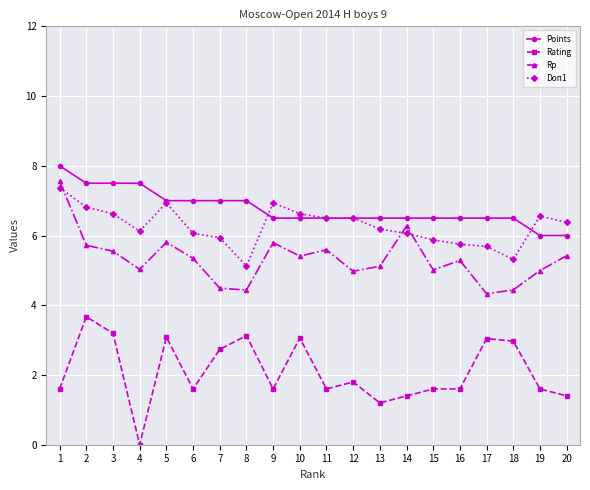

Read the Points value at 2.

7.5